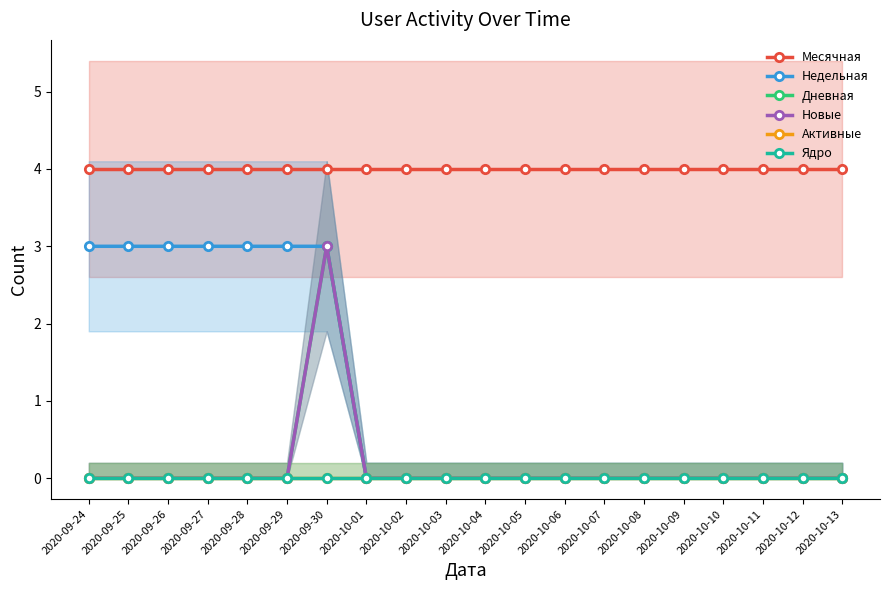

The value of Месячная at 2020-10-02 is 7. True or false?

False